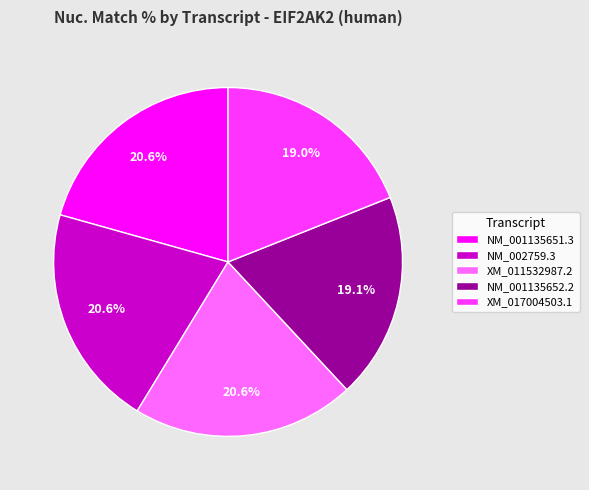

How much of the chart is everything except XM_017004503.1?

81.0%